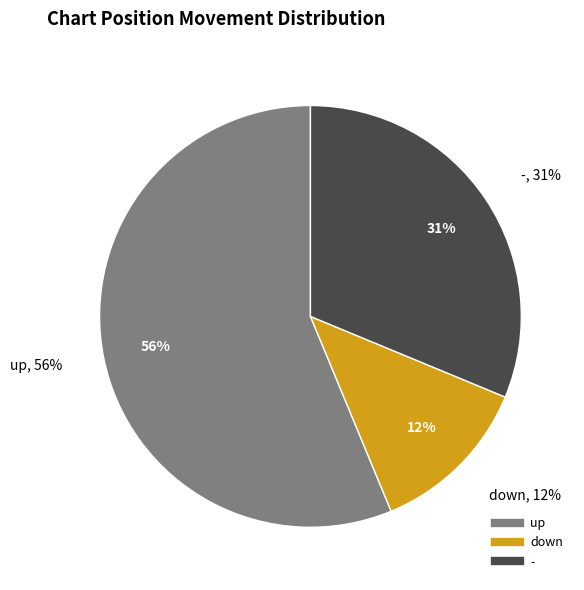

What is the majority slice?

up